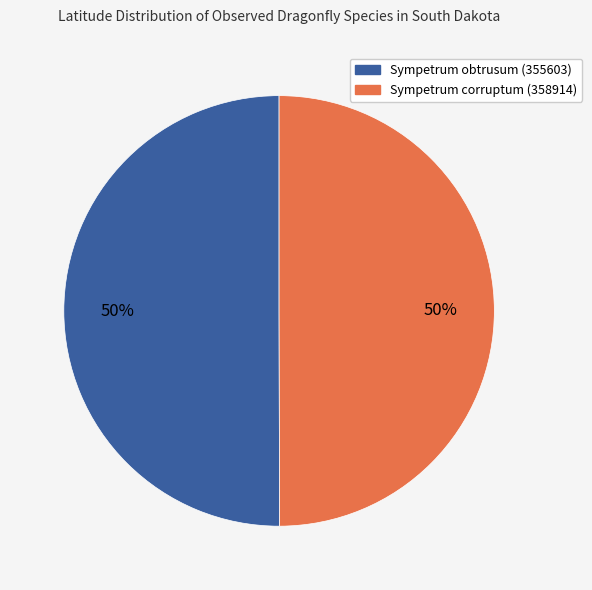

How many segments does this pie chart have?

2